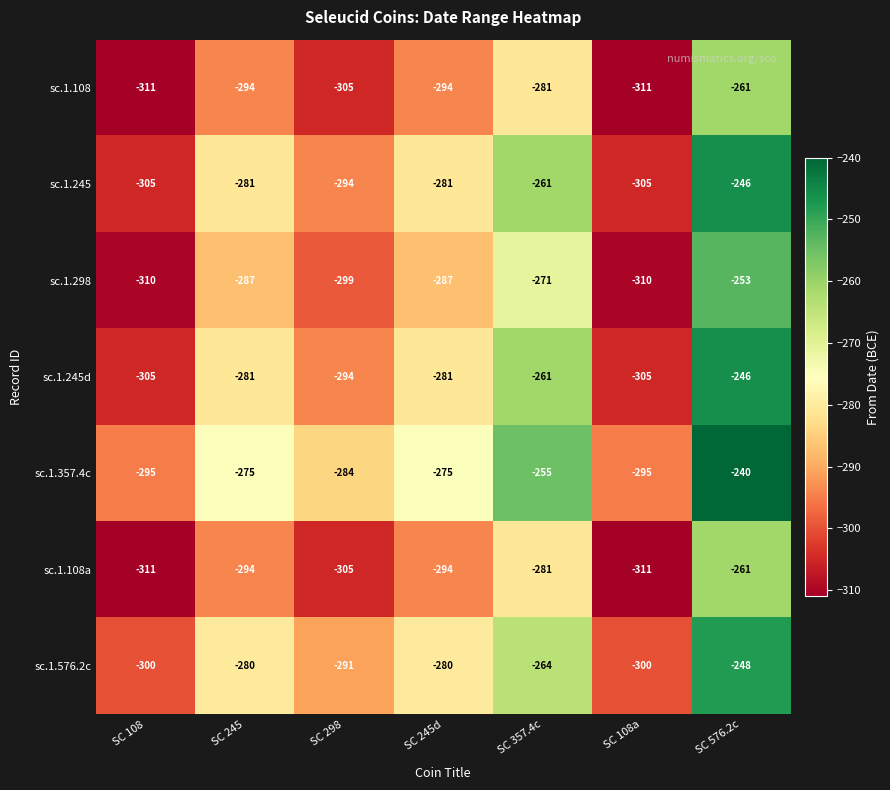

What is the difference between the second highest and minimum values in the sc.1.357.4c series?

40